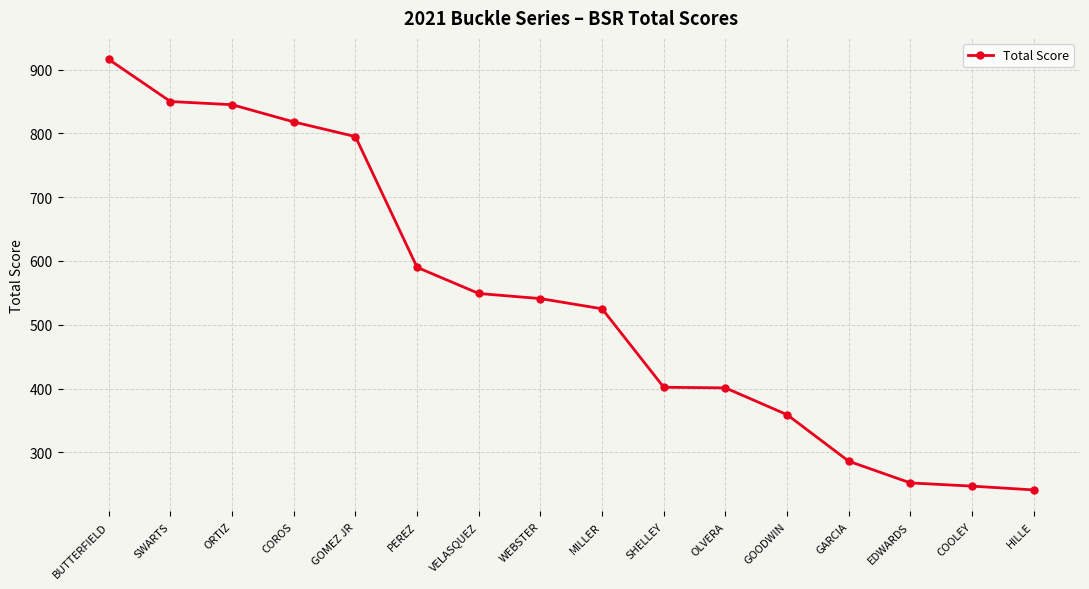

The chart shows a value of 401 at OLVERA. True or false?

True